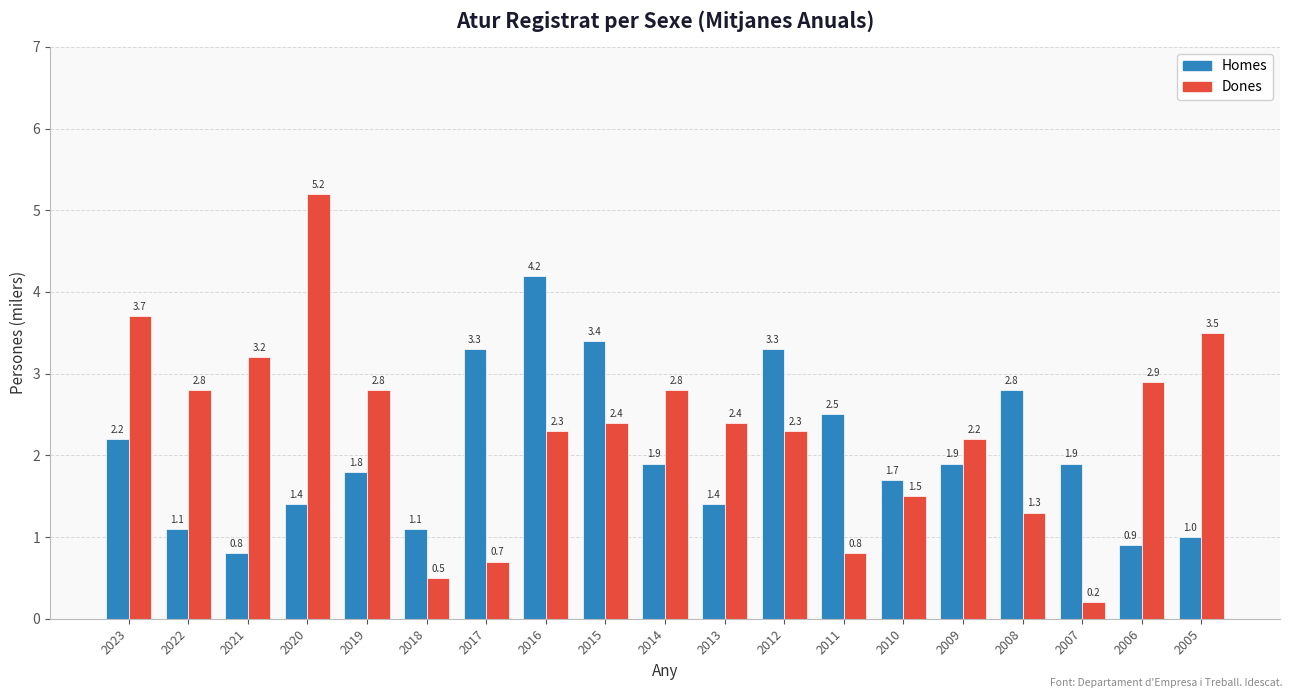

What is the sum of the Dones values at 2023 and 2013?

6.1